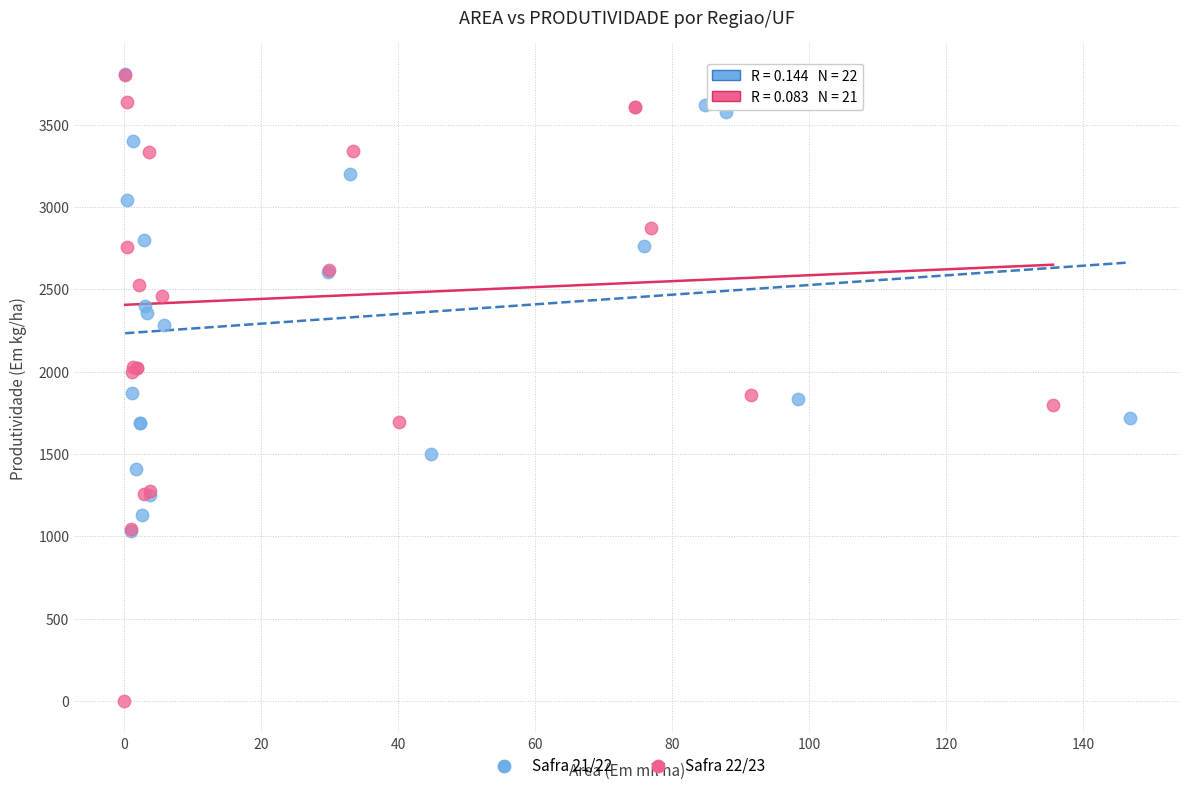

Which series reaches the minimum Y coordinate?

Safra 22/23